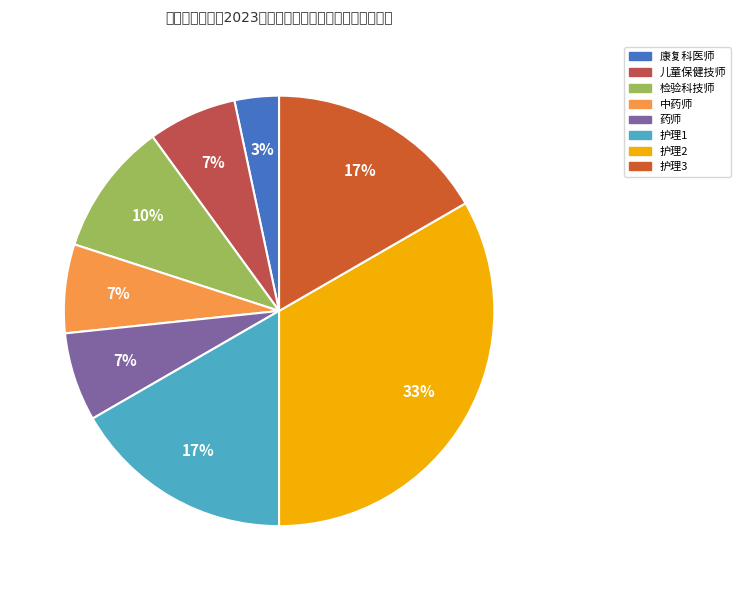

Is 中药师 the majority of the pie?

No